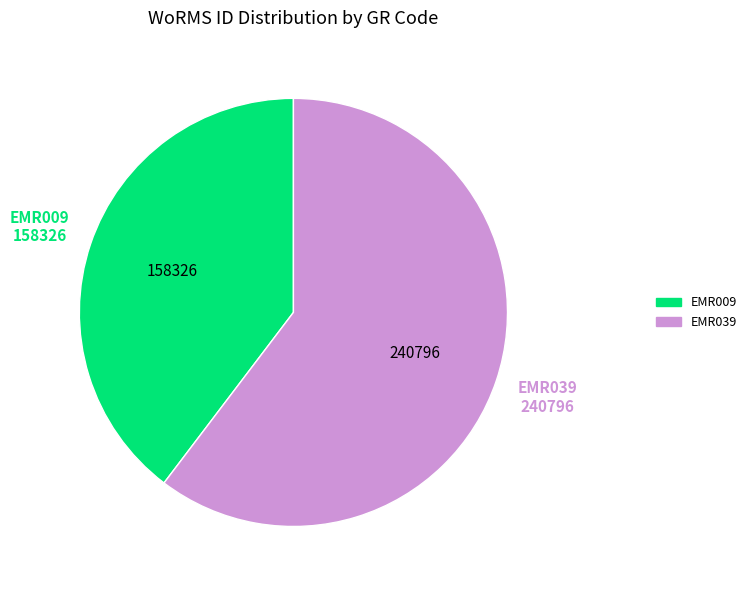

How many segments does this pie chart have?

2